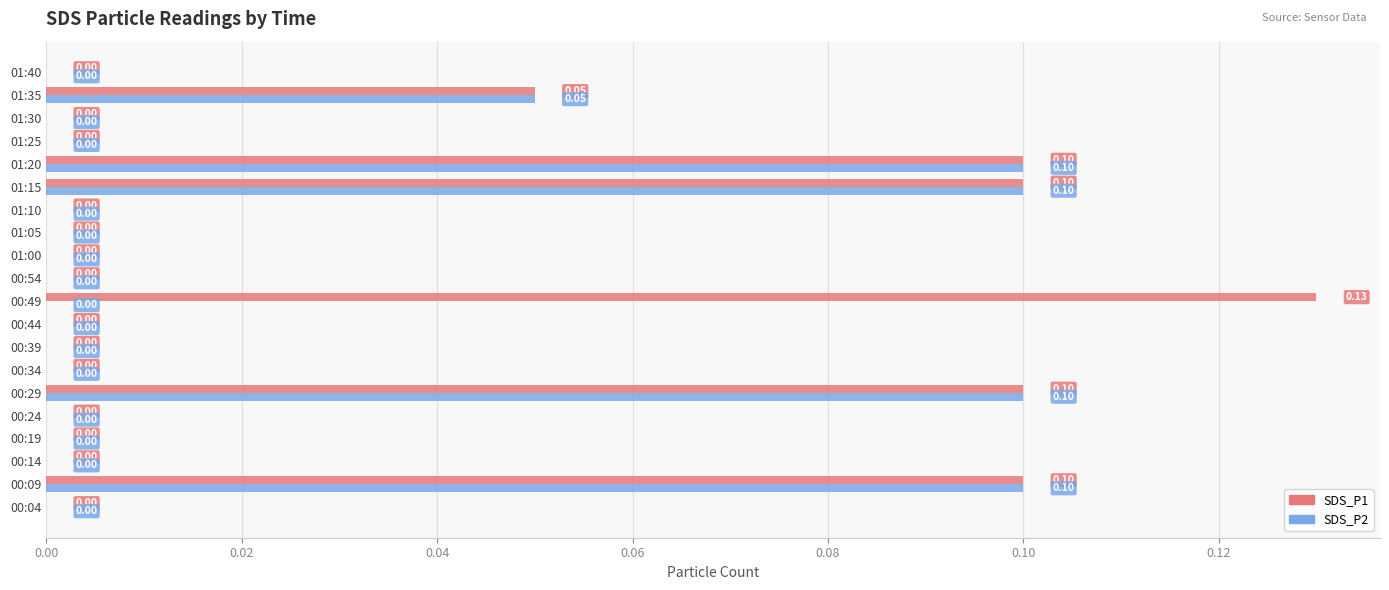

Is the value of SDS_P1 at 00:29 greater than the value of SDS_P2 at 00:44?

Yes